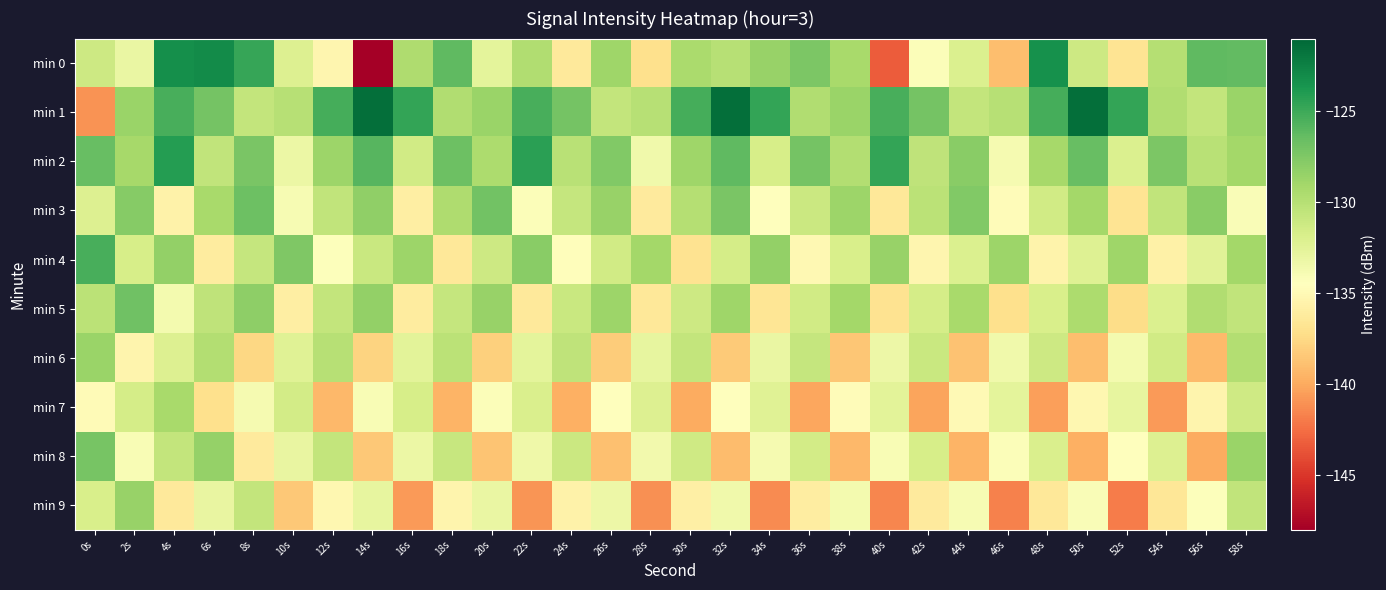

Reading left to right, what are all the values shown in this chart?

min 0: 0s=-131.2	2s=-133.0	4s=-123.3	6s=-123.0	8s=-124.7	10s=-132.1	12s=-135.3	14s=-148.3	16s=-129.6	18s=-126.2	20s=-132.6	22s=-129.7	24s=-136.4	26s=-128.8	28s=-137.1	30s=-129.4	32s=-130.0	34s=-128.6	36s=-127.4	38s=-129.3	40s=-143.3	42s=-134.2	44s=-132.0	46s=-139.0	48s=-123.3	50s=-131.2	52s=-136.8	54s=-129.9	56s=-126.2	58s=-126.3
min 1: 0s=-141.0	2s=-128.7	4s=-125.4	6s=-127.0	8s=-130.6	10s=-130.1	12s=-125.3	14s=-121.4	16s=-124.6	18s=-129.7	20s=-128.7	22s=-125.4	24s=-127.0	26s=-130.6	28s=-130.1	30s=-125.3	32s=-121.4	34s=-124.6	36s=-129.7	38s=-128.7	40s=-125.4	42s=-127.0	44s=-130.6	46s=-130.1	48s=-125.3	50s=-121.4	52s=-124.6	54s=-129.7	56s=-130.6	58s=-128.7
min 2: 0s=-126.5	2s=-129.2	4s=-124.1	6s=-130.5	8s=-127.3	10s=-133.2	12s=-128.7	14s=-125.9	16s=-131.4	18s=-126.8	20s=-129.5	22s=-124.3	24s=-130.1	26s=-127.6	28s=-133.5	30s=-128.9	32s=-126.2	34s=-131.7	36s=-127.1	38s=-129.8	40s=-124.6	42s=-130.4	44s=-127.9	46s=-133.8	48s=-129.2	50s=-126.5	52s=-132.0	54s=-127.4	56s=-130.1	58s=-129.1
min 3: 0s=-132.1	2s=-127.8	4s=-135.6	6s=-129.3	8s=-126.7	10s=-133.9	12s=-130.5	14s=-128.2	16s=-135.9	18s=-129.6	20s=-127.0	22s=-134.2	24s=-130.8	26s=-128.5	28s=-136.2	30s=-129.9	32s=-127.3	34s=-134.5	36s=-131.1	38s=-128.8	40s=-136.5	42s=-130.2	44s=-127.6	46s=-134.8	48s=-131.4	50s=-129.1	52s=-136.8	54s=-130.5	56s=-127.9	58s=-134.1
min 4: 0s=-125.4	2s=-131.7	4s=-128.3	6s=-136.1	8s=-130.8	10s=-127.5	12s=-134.3	14s=-131.0	16s=-128.7	18s=-136.5	20s=-131.2	22s=-127.9	24s=-134.7	26s=-131.4	28s=-129.1	30s=-136.9	32s=-131.6	34s=-128.3	36s=-135.1	38s=-131.8	40s=-128.5	42s=-135.3	44s=-132.0	46s=-128.7	48s=-135.5	50s=-132.2	52s=-128.9	54s=-135.7	56s=-132.4	58s=-129.1
min 5: 0s=-130.2	2s=-126.9	4s=-133.7	6s=-130.4	8s=-128.1	10s=-135.9	12s=-130.6	14s=-128.3	16s=-136.1	18s=-130.8	20s=-128.5	22s=-136.3	24s=-131.0	26s=-128.7	28s=-136.5	30s=-131.2	32s=-128.9	34s=-136.7	36s=-131.4	38s=-129.1	40s=-136.9	42s=-131.6	44s=-129.3	46s=-137.1	48s=-131.8	50s=-129.5	52s=-137.3	54s=-132.0	56s=-129.7	58s=-130.5
min 6: 0s=-128.6	2s=-135.4	4s=-132.1	6s=-129.8	8s=-137.6	10s=-132.3	12s=-130.0	14s=-137.8	16s=-132.5	18s=-130.2	20s=-138.0	22s=-132.7	24s=-130.4	26s=-138.2	28s=-132.9	30s=-130.6	32s=-138.4	34s=-133.1	36s=-130.8	38s=-138.6	40s=-133.3	42s=-131.0	44s=-138.8	46s=-133.5	48s=-131.2	50s=-139.0	52s=-133.7	54s=-131.4	56s=-139.2	58s=-129.8
min 7: 0s=-134.9	2s=-131.6	4s=-129.3	6s=-137.1	8s=-133.8	10s=-131.5	12s=-139.3	14s=-134.0	16s=-131.7	18s=-139.5	20s=-134.2	22s=-131.9	24s=-139.7	26s=-134.4	28s=-132.1	30s=-139.9	32s=-134.6	34s=-132.3	36s=-140.1	38s=-134.8	40s=-132.5	42s=-140.3	44s=-135.0	46s=-132.7	48s=-140.5	50s=-135.2	52s=-132.9	54s=-140.7	56s=-135.4	58s=-131.3
min 8: 0s=-127.2	2s=-134.0	4s=-130.7	6s=-128.4	8s=-136.2	10s=-133.0	12s=-130.7	14s=-138.5	16s=-133.2	18s=-130.9	20s=-138.7	22s=-133.4	24s=-131.1	26s=-138.9	28s=-133.6	30s=-131.3	32s=-139.1	34s=-133.8	36s=-131.5	38s=-139.3	40s=-134.0	42s=-131.7	44s=-139.5	46s=-134.2	48s=-131.9	50s=-139.7	52s=-134.4	54s=-132.1	56s=-139.9	58s=-128.6
min 9: 0s=-131.8	2s=-128.5	4s=-136.3	6s=-133.0	8s=-130.7	10s=-138.5	12s=-135.2	14s=-132.9	16s=-140.7	18s=-135.4	20s=-133.1	22s=-140.9	24s=-135.6	26s=-133.3	28s=-141.1	30s=-135.8	32s=-133.5	34s=-141.3	36s=-136.0	38s=-133.7	40s=-141.5	42s=-136.2	44s=-133.9	46s=-141.7	48s=-136.4	50s=-134.1	52s=-141.9	54s=-136.6	56s=-134.3	58s=-130.5